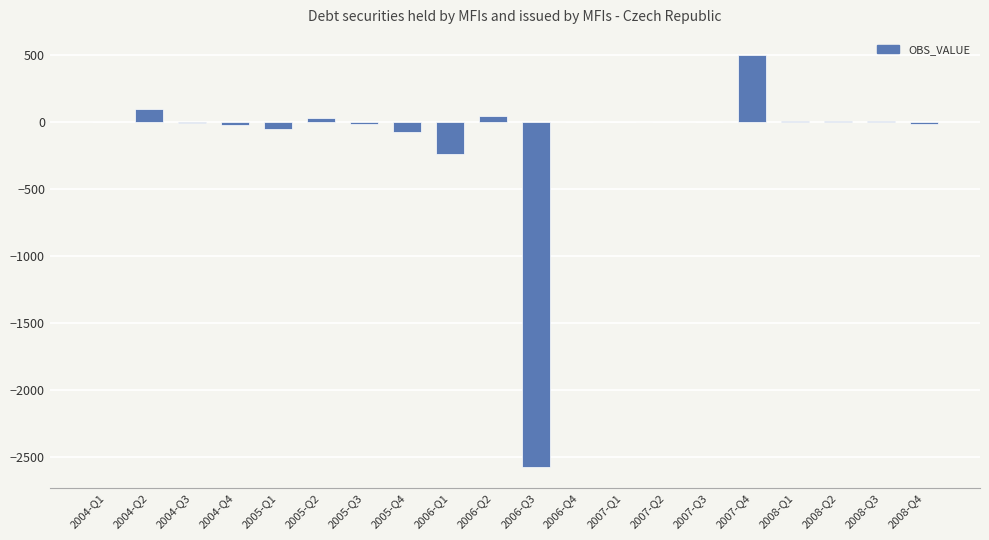

What is the sum of all values?

-2335